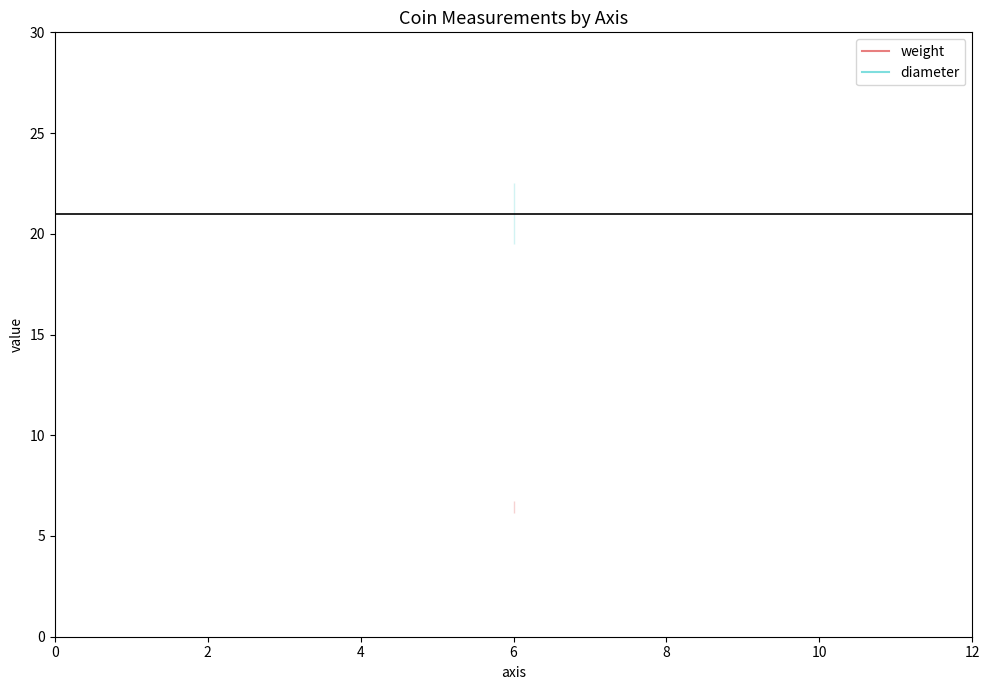

How many distinct data groups are displayed?

2